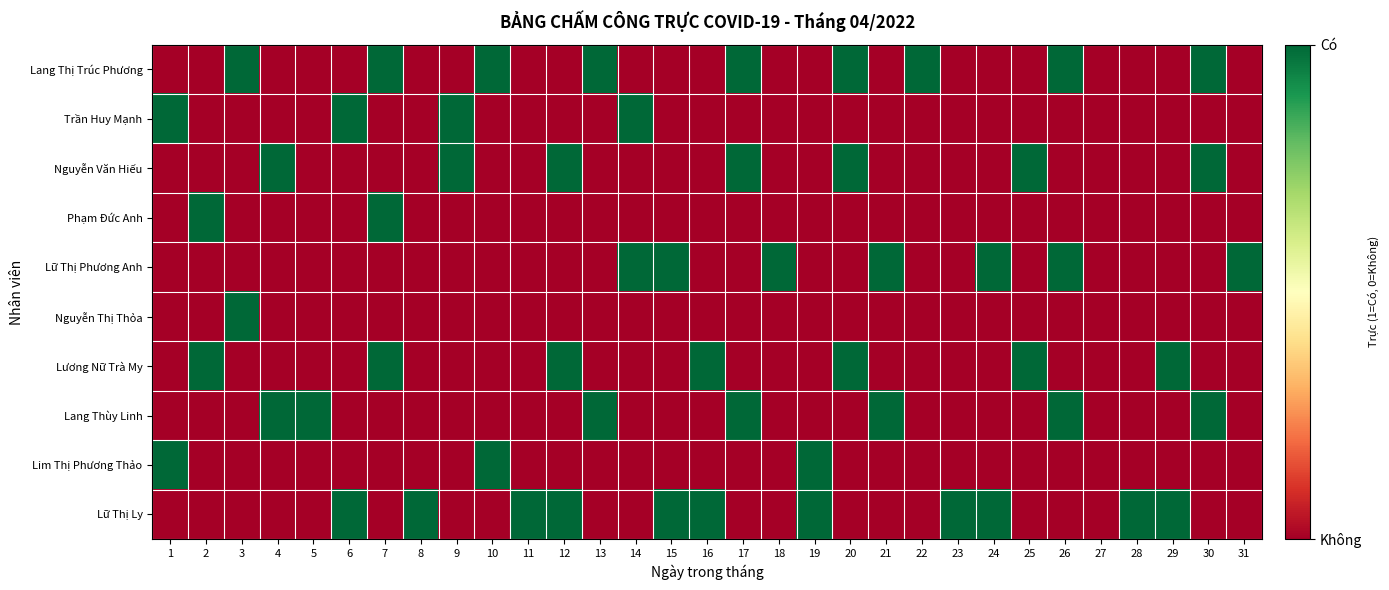

Which series changed the most between 4 and 11?

Nguyễn Văn Hiếu